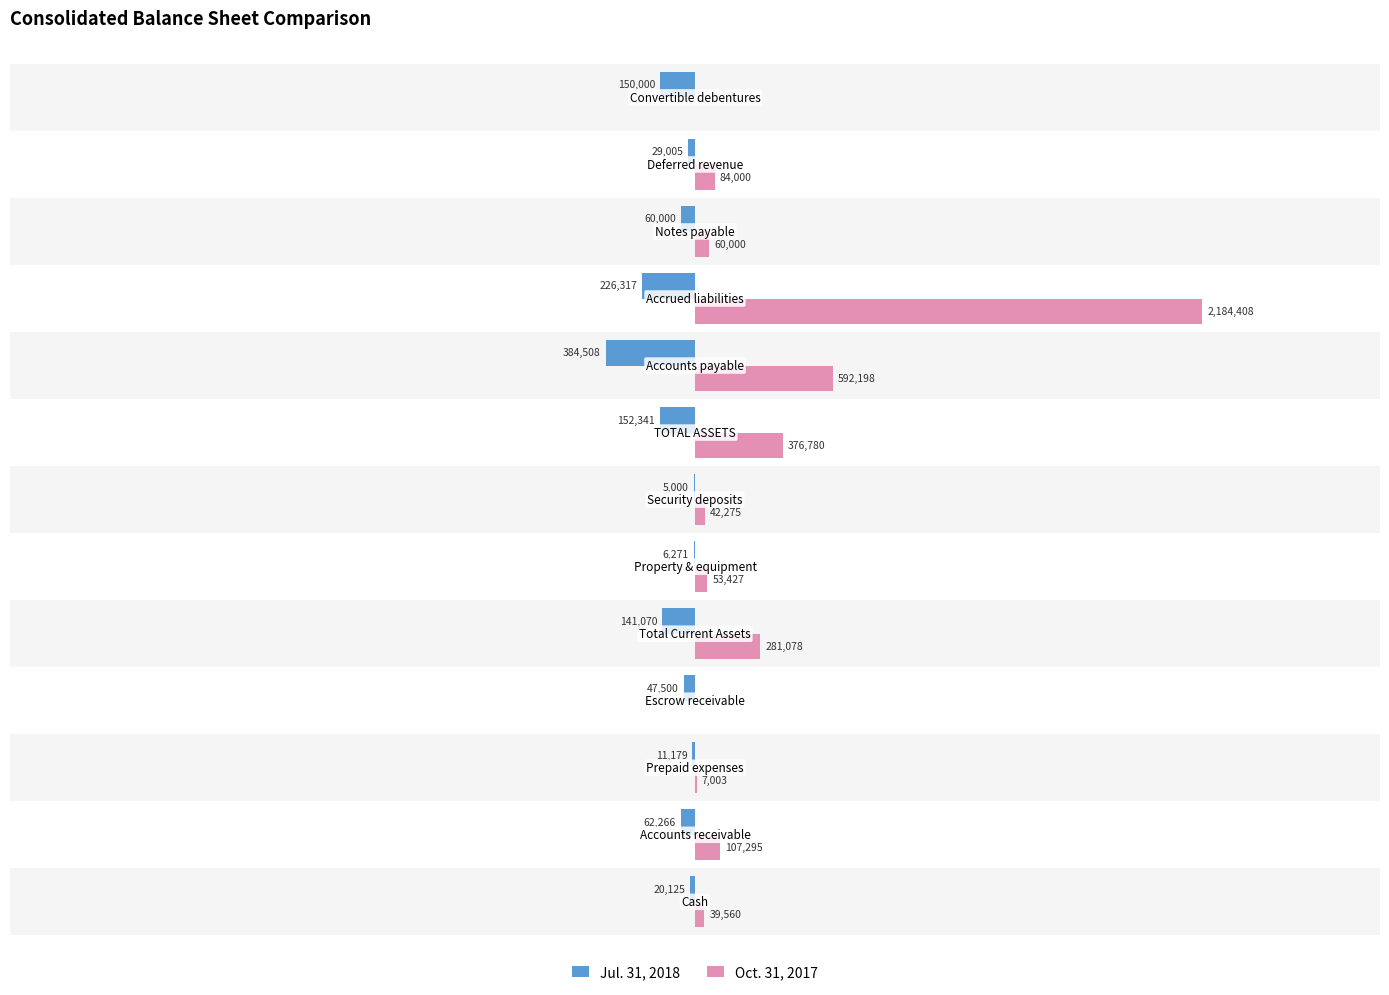

What is the sum of all Jul. 31, 2018 values?

-1295582